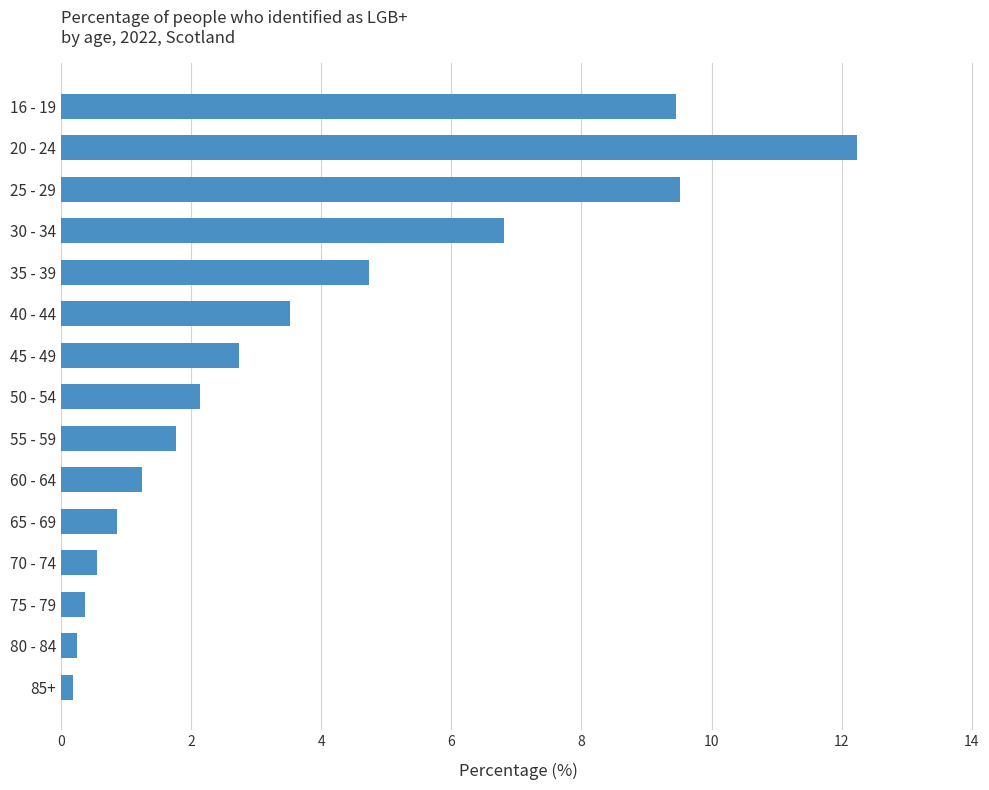

How many data points are above 2?

8